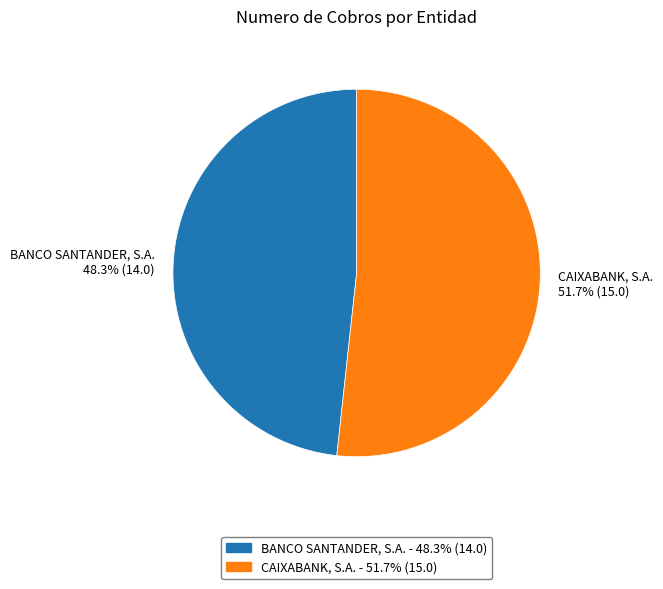

Does BANCO SANTANDER, S.A. represent more than half of the total?

No